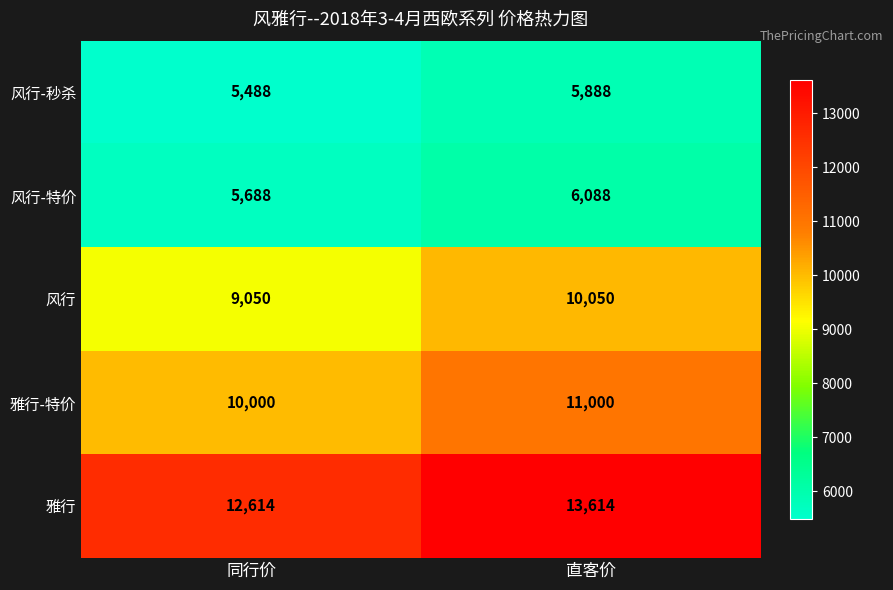

Is the value of 雅行 at 直客价 greater than the value of 风行 at 直客价?

Yes